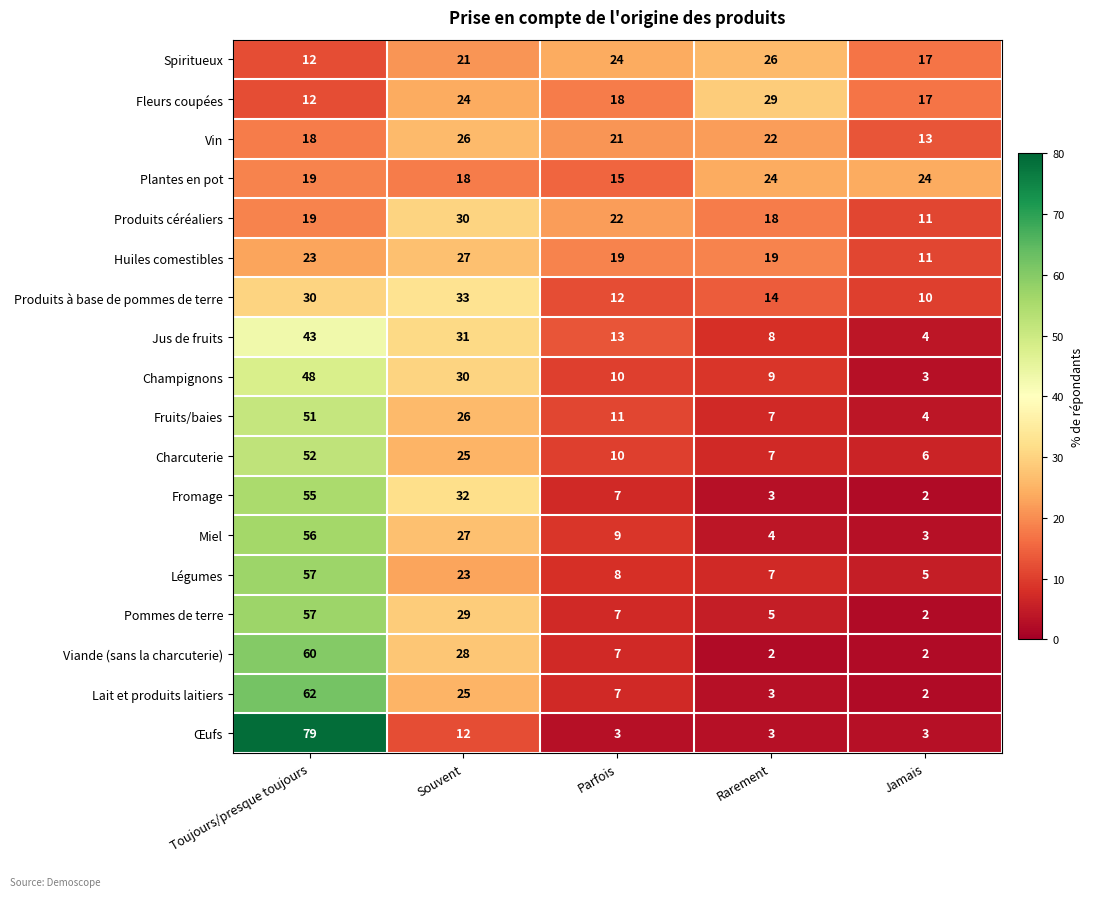

What is the difference between the Charcuterie values at Jamais and Parfois?

4